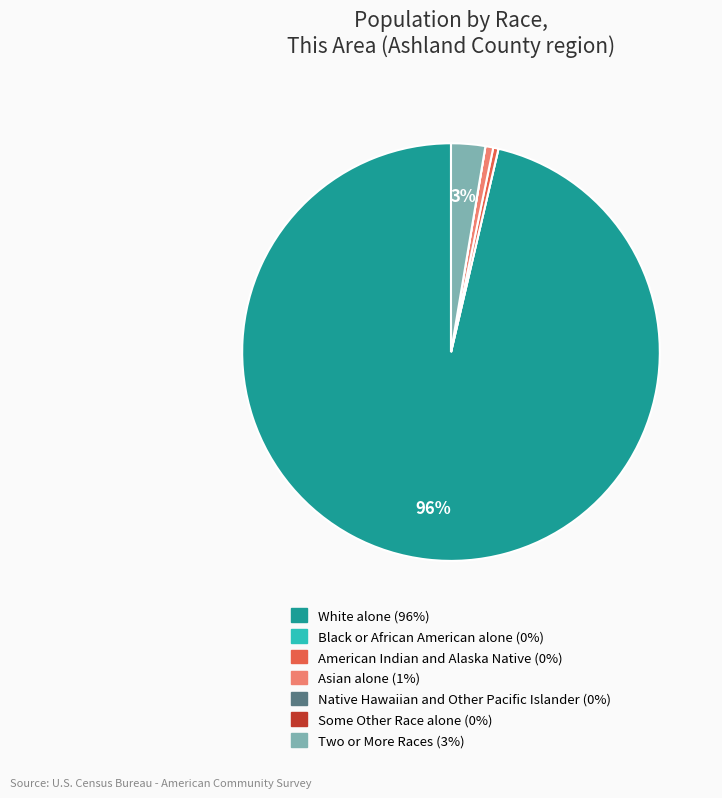

Is the sum of American Indian and Alaska Native and Two or More Races greater than half?

No